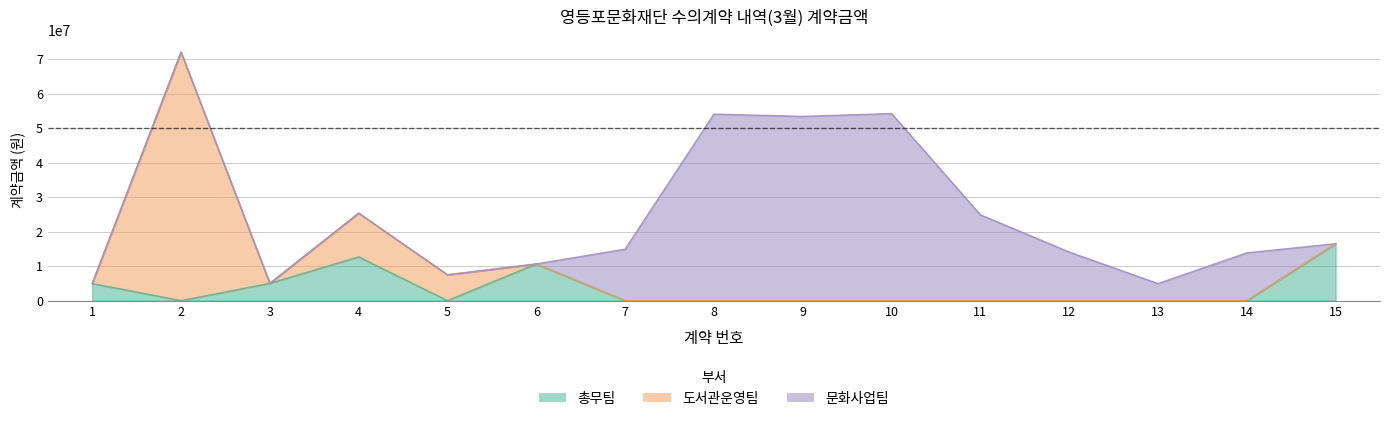

At which category does 총무팀 reach its first local valley?

2